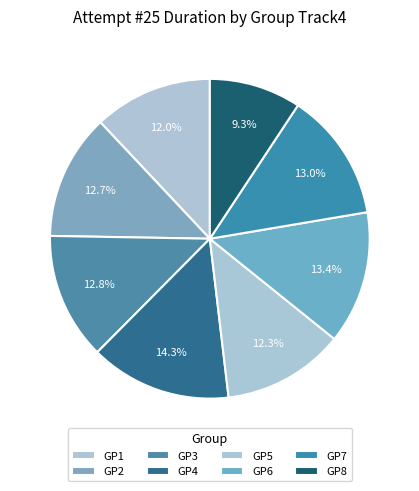

Count the number of slices in the pie.

8